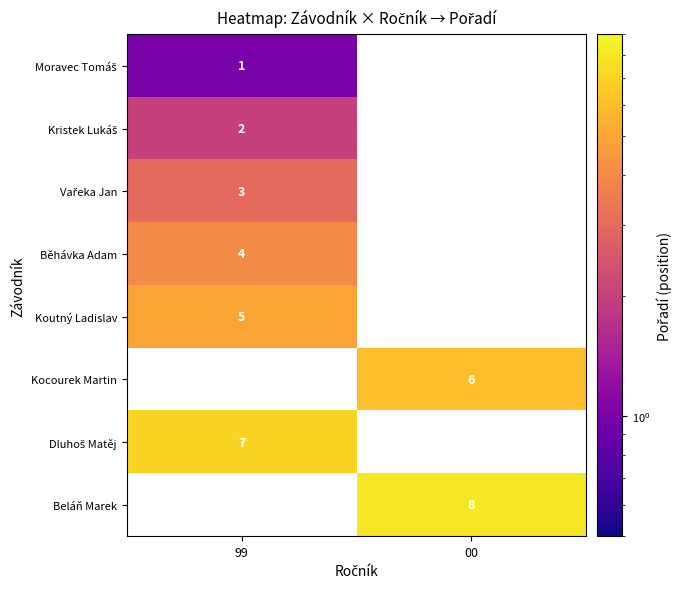

Is the value of Koutný Ladislav at 99 greater than the value of Kocourek Martin at 00?

No